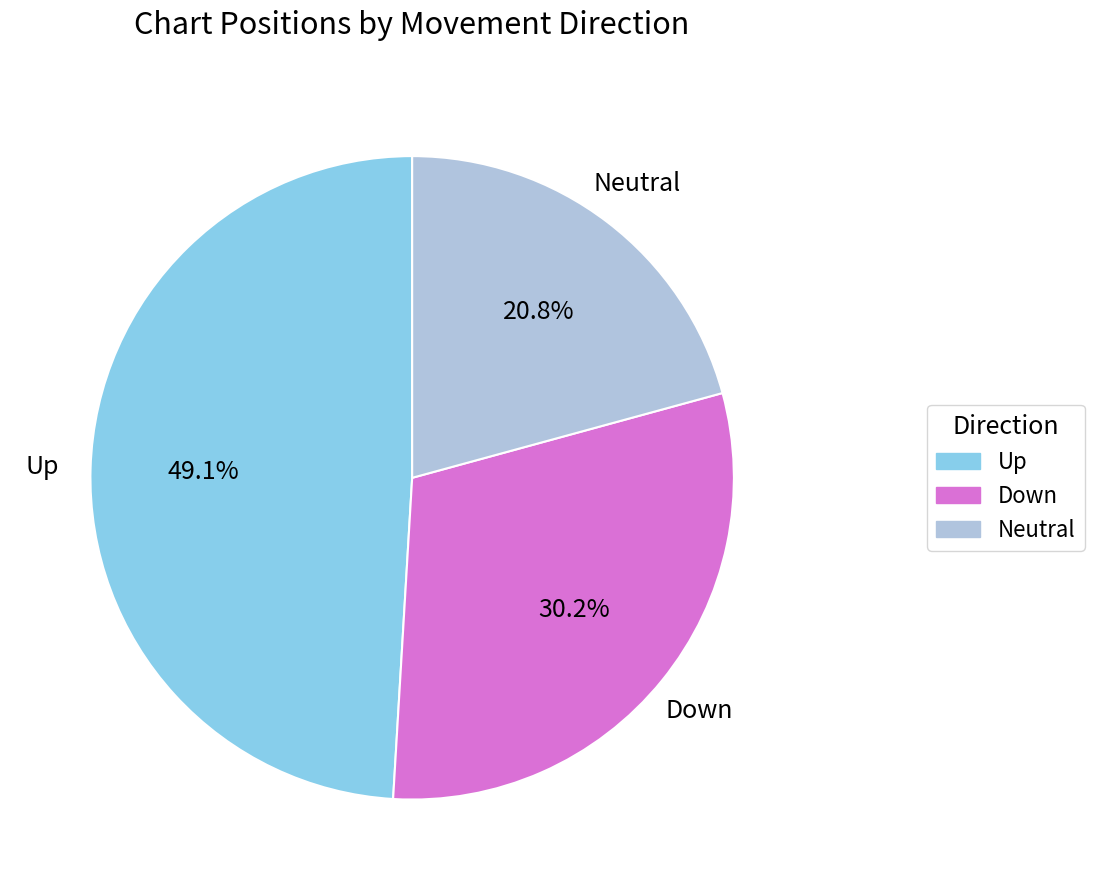

Approximately how many times larger is the value at Neutral compared to Down?

0.7